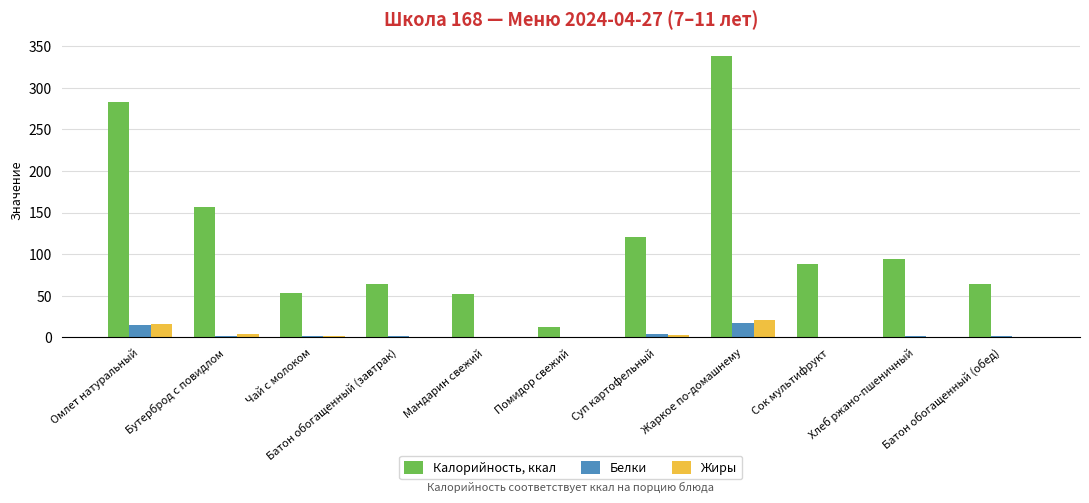

What is the greatest value displayed?

337.9